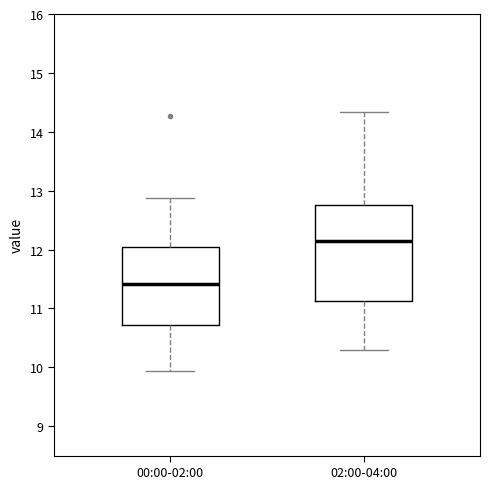

Where is the lower edge of the box for 00:00-02:00 on the y-axis? The values are not printed on the chart, so give them approximately, as read against the axis.

10.7